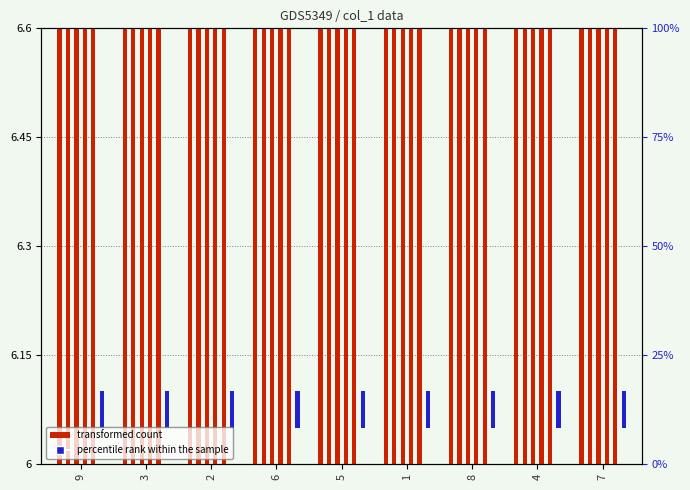

What position from the right is 5?

5